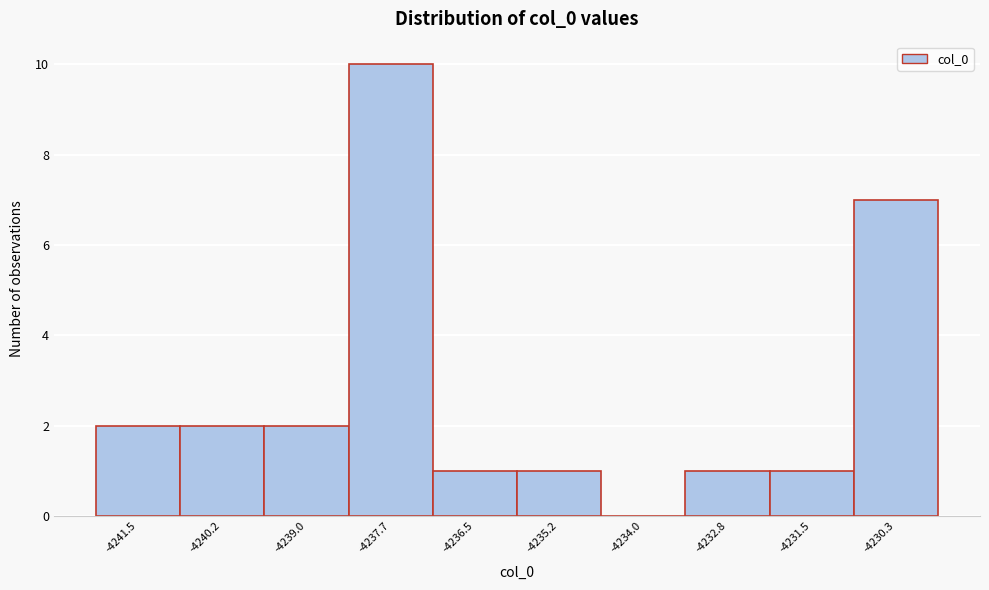

What is the height of the bar covering -4235.8 to -4234.6 on the x-axis? Neither the bar edges nor the heights are printed on the chart, so give them approximately, as read against the axes.

1